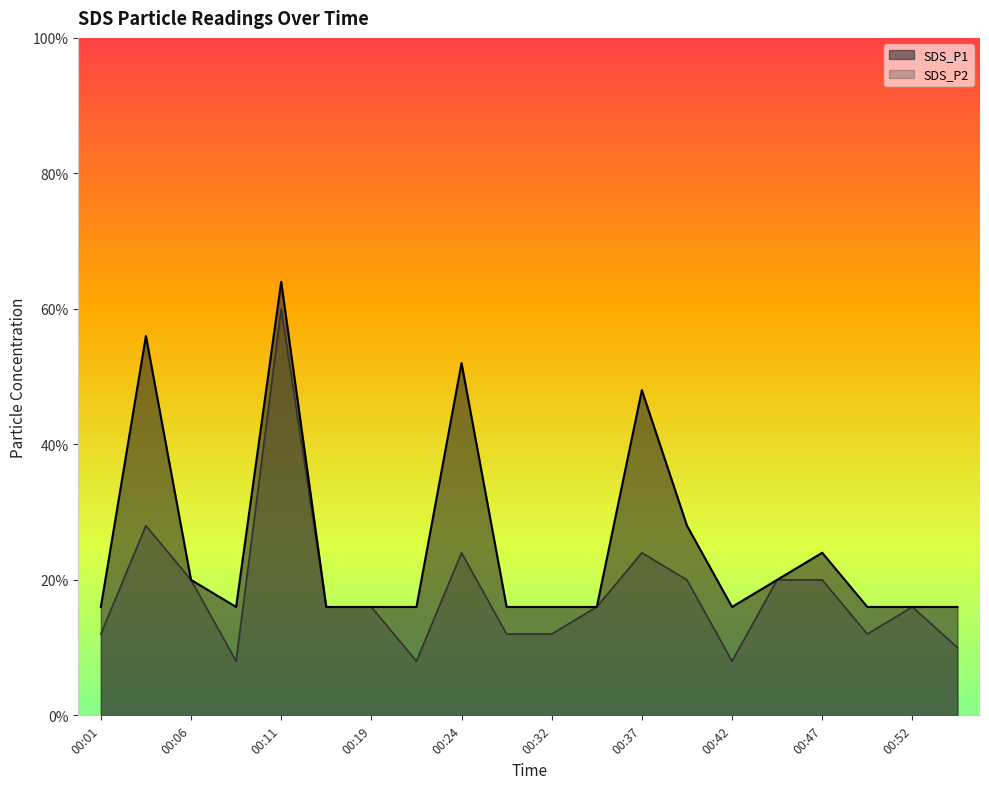

At which category is the sum across all series the highest?

00:11